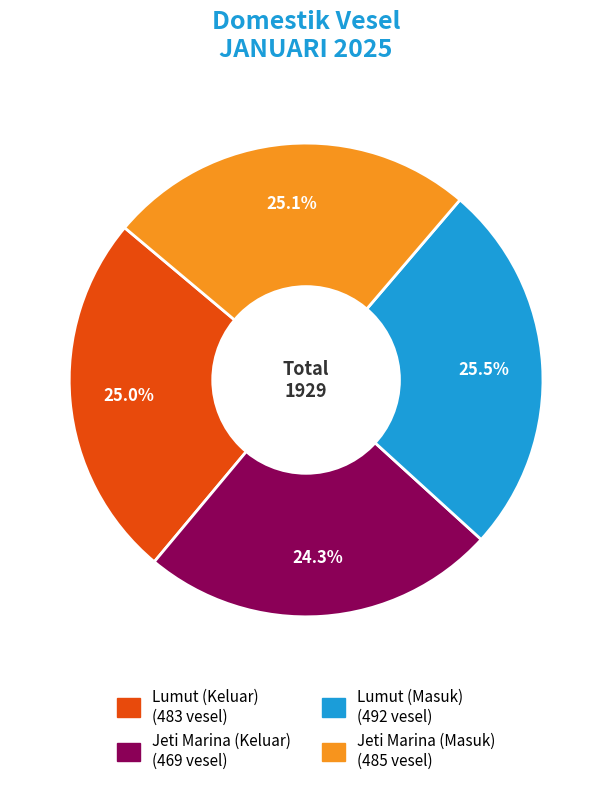

Approximately how many times larger is the value at Lumut (Keluar) compared to Jeti Marina (Keluar)?

1.0